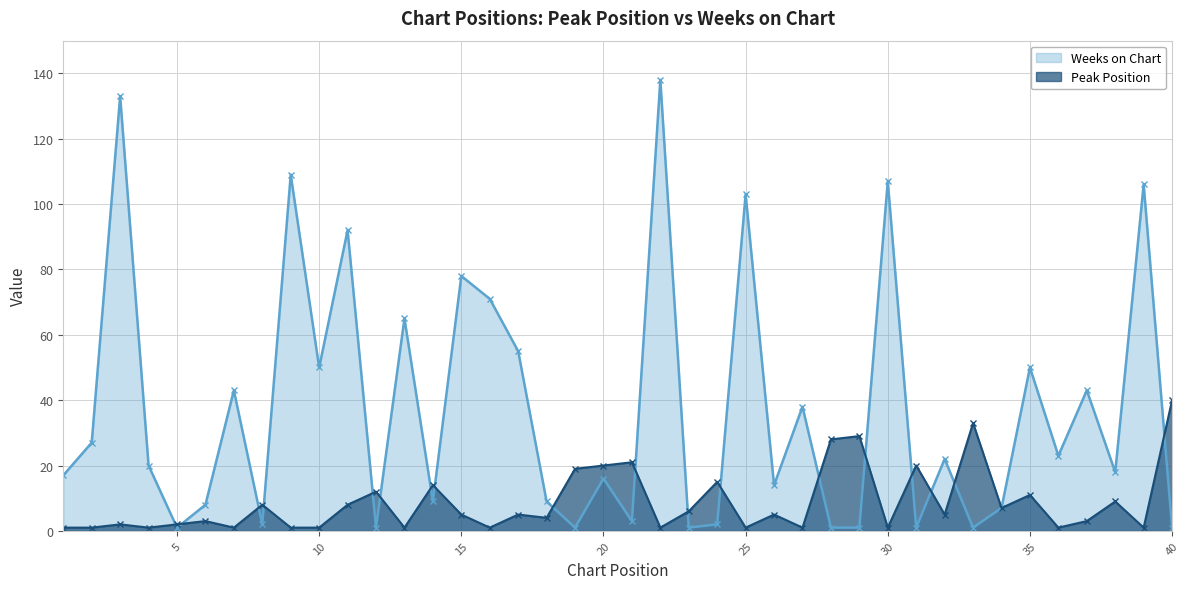

The Peak Position series shows 12 at 38. True or false?

False